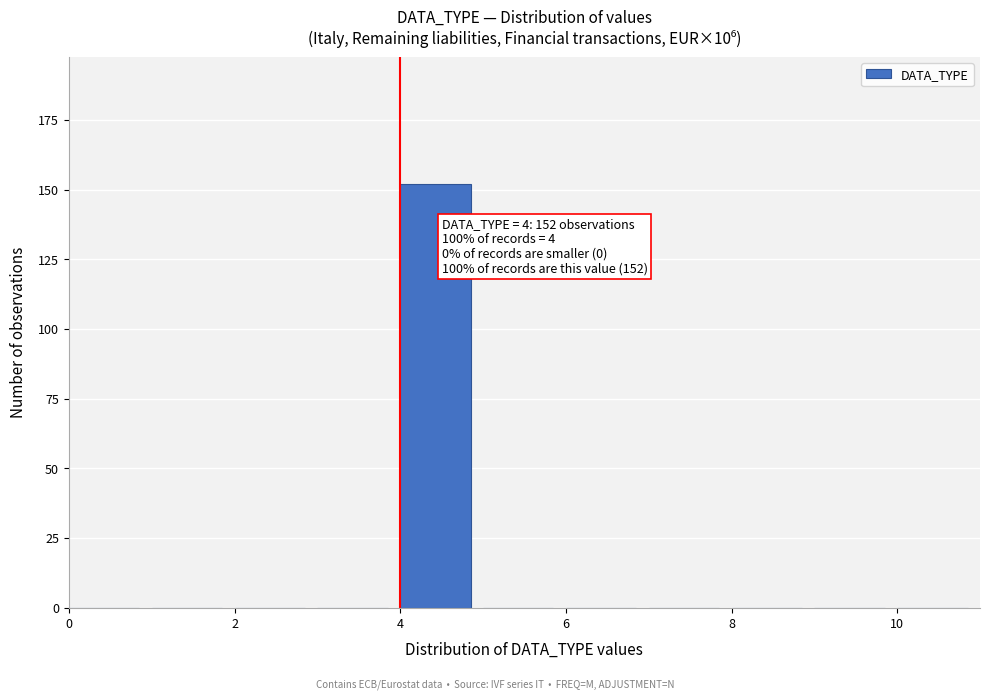

Which range on the x-axis has the tallest bar?

4 to 5